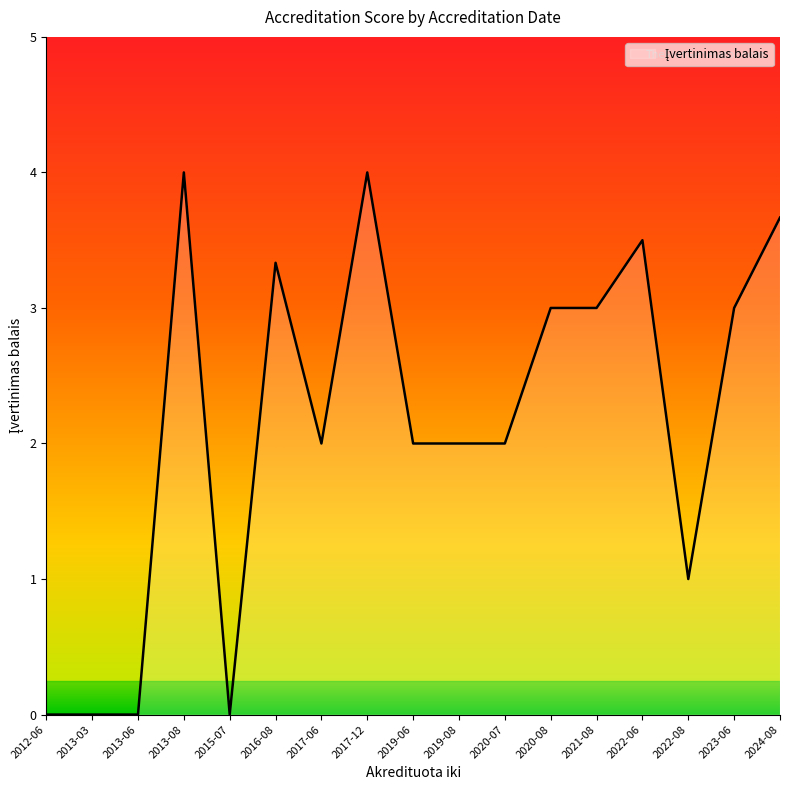

How many categories are shown in the chart?

17